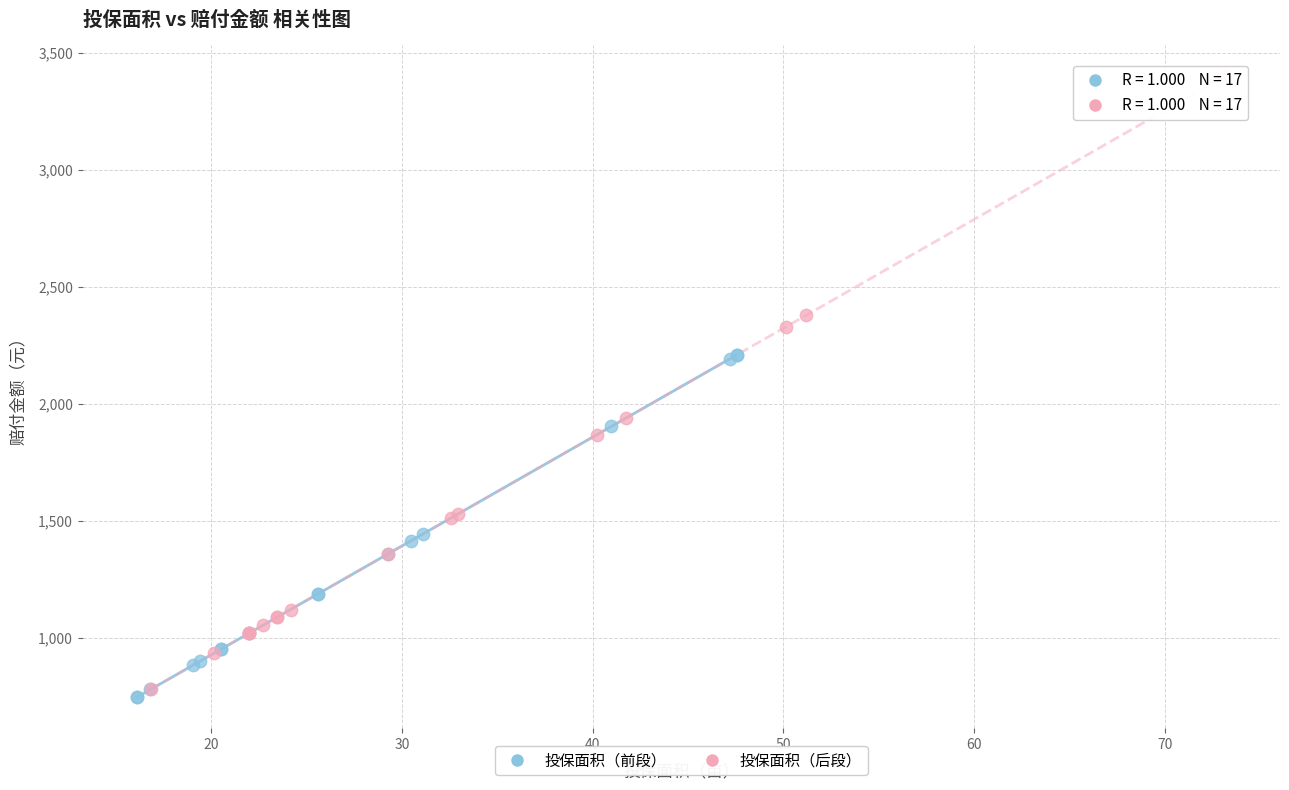

Which series reaches the maximum Y coordinate?

投保面积（后段）